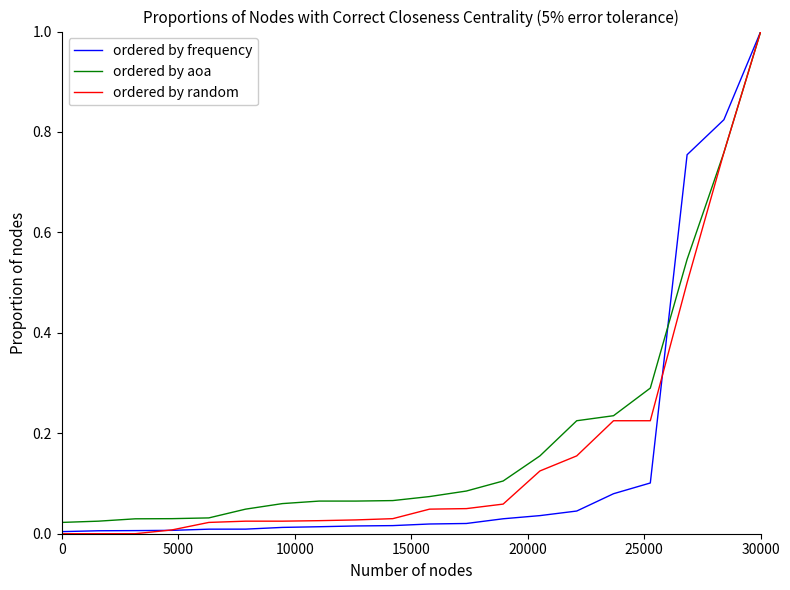

What is the greatest value displayed?

1.0